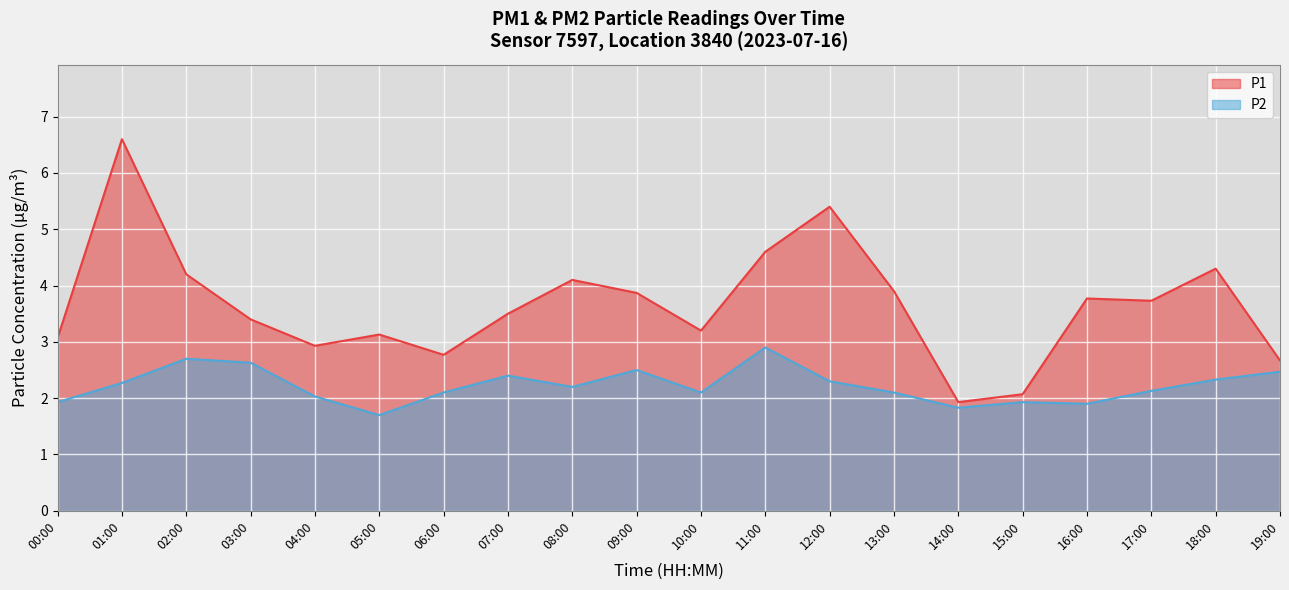

What is the difference between the maximum and minimum values in the P2 series?

1.2